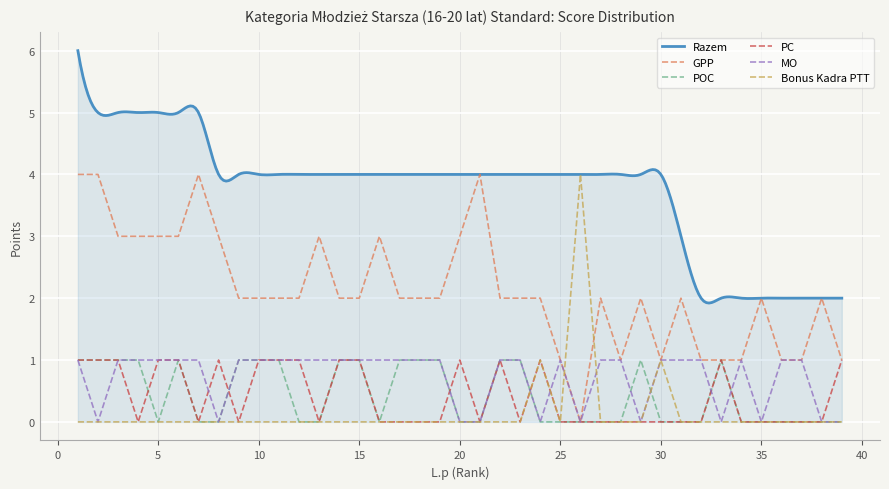

At which label is POC closest to 0?

5